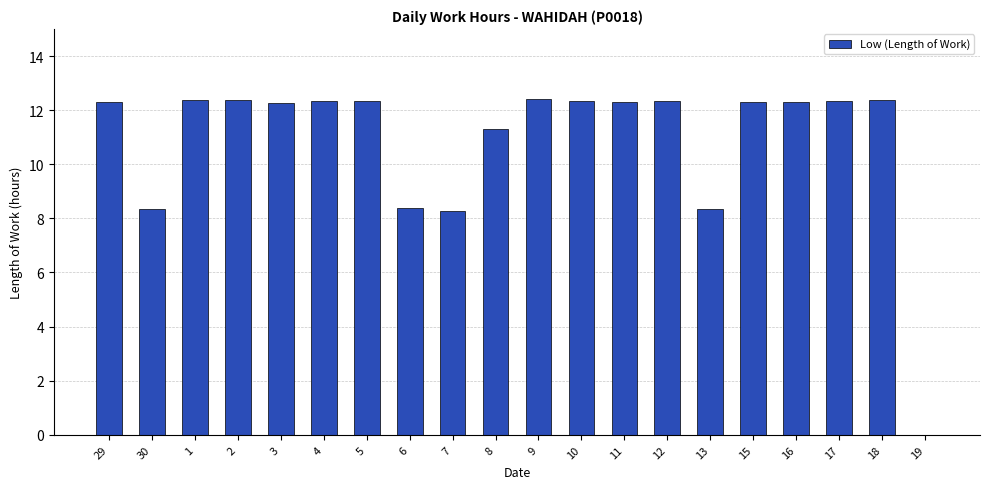

How many data points are above 12?

14